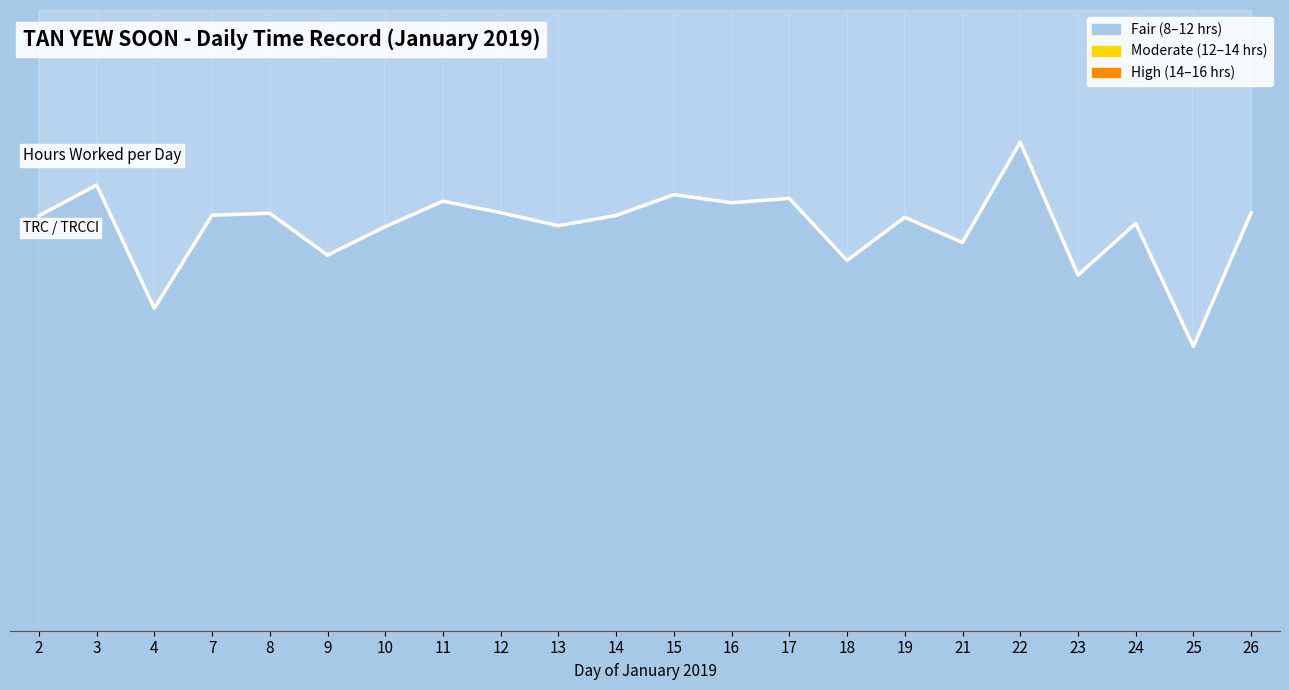

What is the value of the 20th point from the left?

13.1